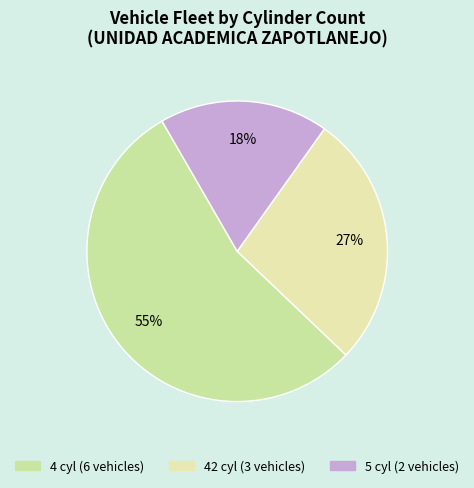

Is there a majority slice in this chart?

Yes